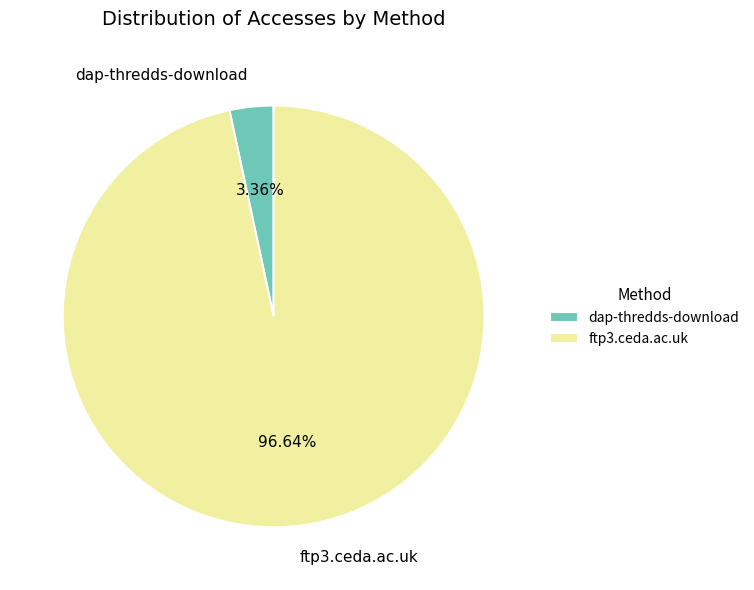

What percentage is the dap-thredds-download slice, to the nearest percent?

3%